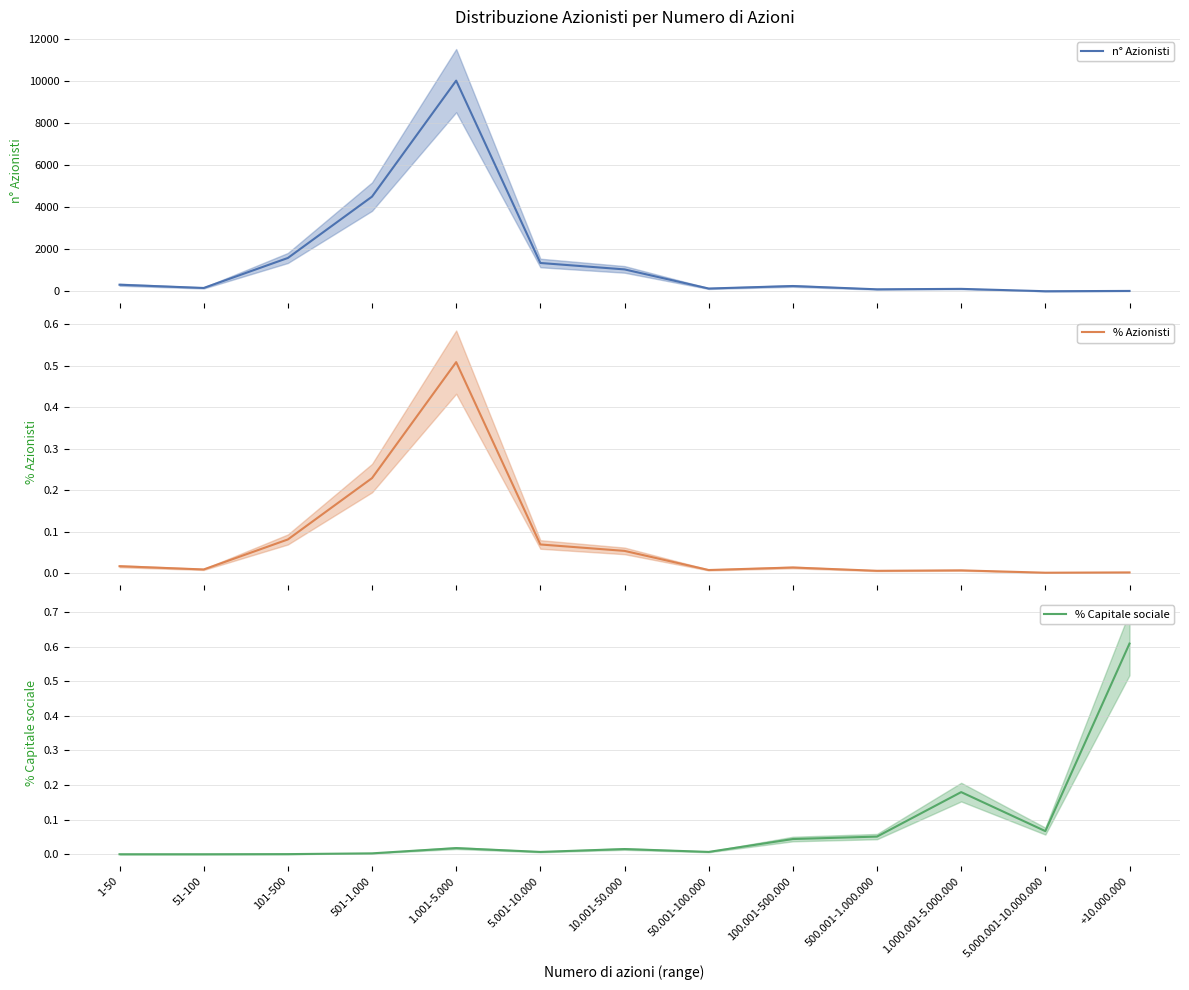

The value of % Azionisti at 1.000.001-5.000.000 is 0.0. True or false?

True